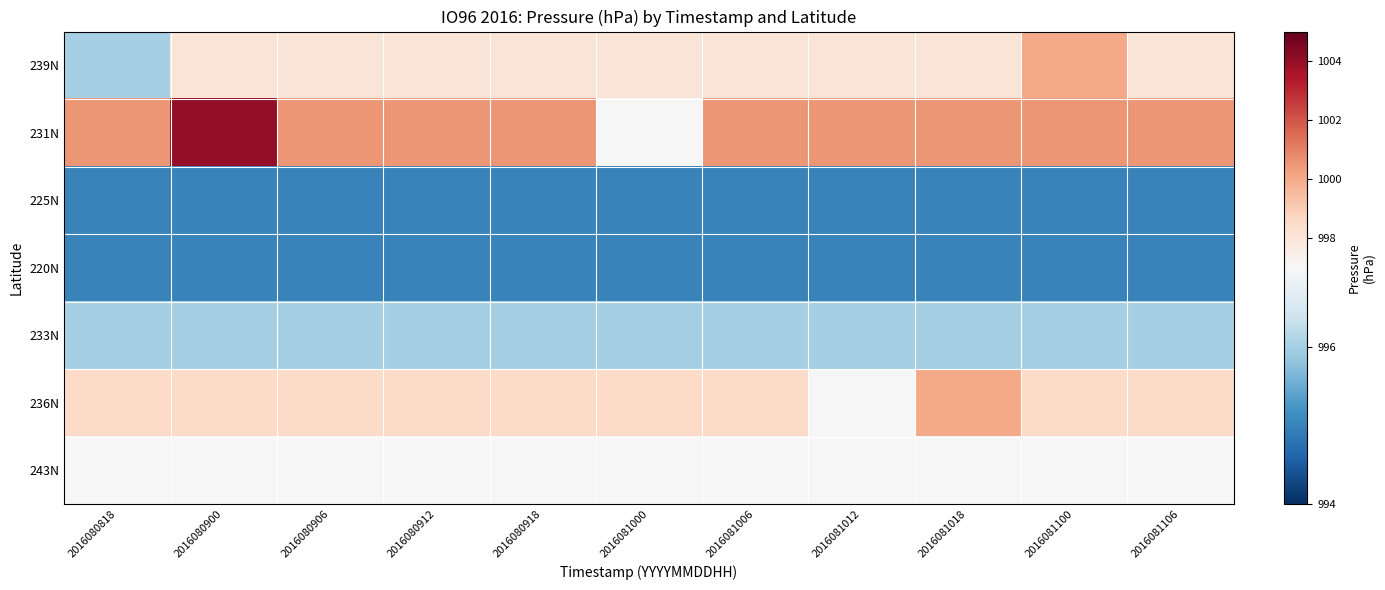

Which series changed the most between 2016080818 and 2016081012?

239N